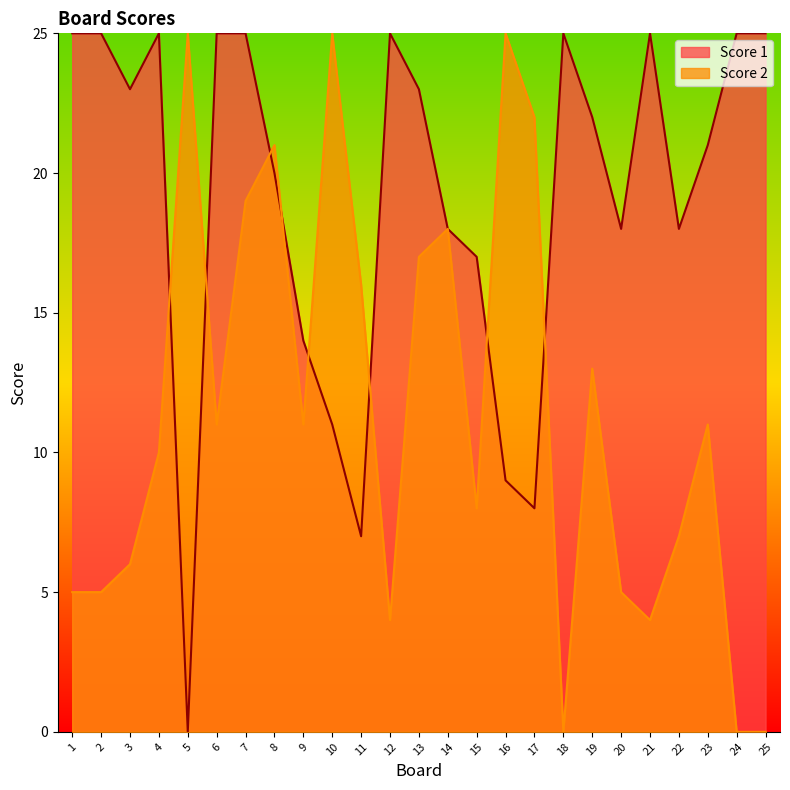

The value of Score 2 at 17 is 22. True or false?

True